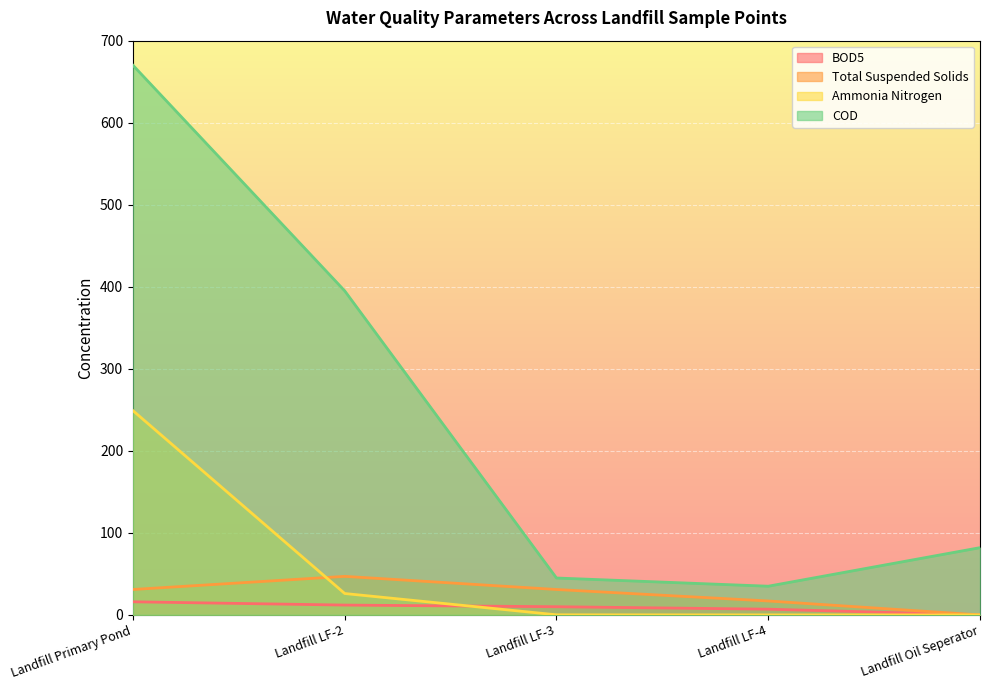

True or false: COD has a value of 35.0 at Landfill LF-4.

True